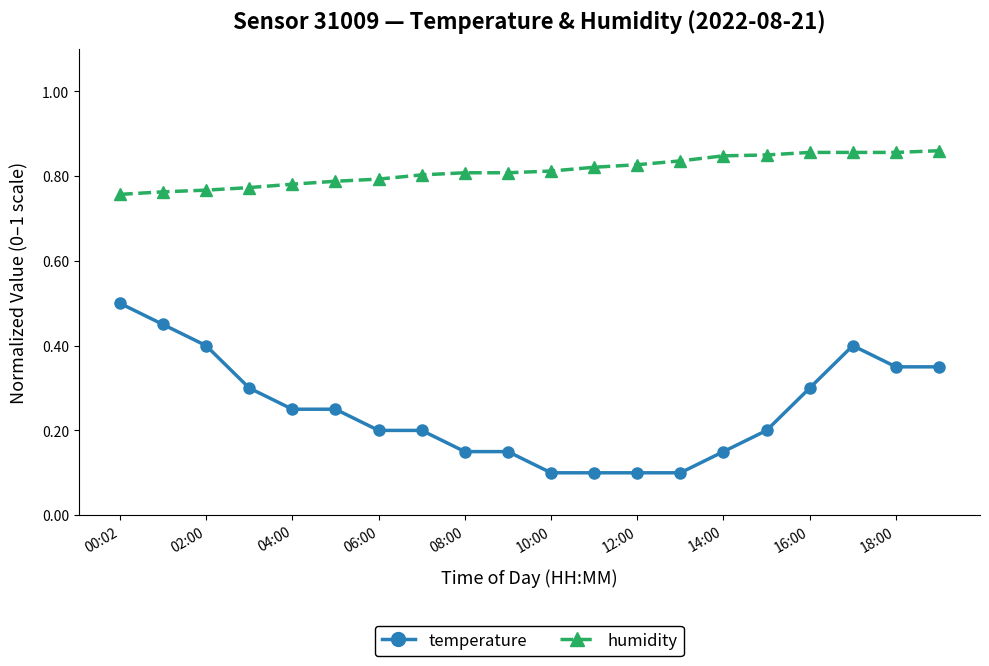

What is the difference between the maximum and minimum values in the humidity series?

0.1